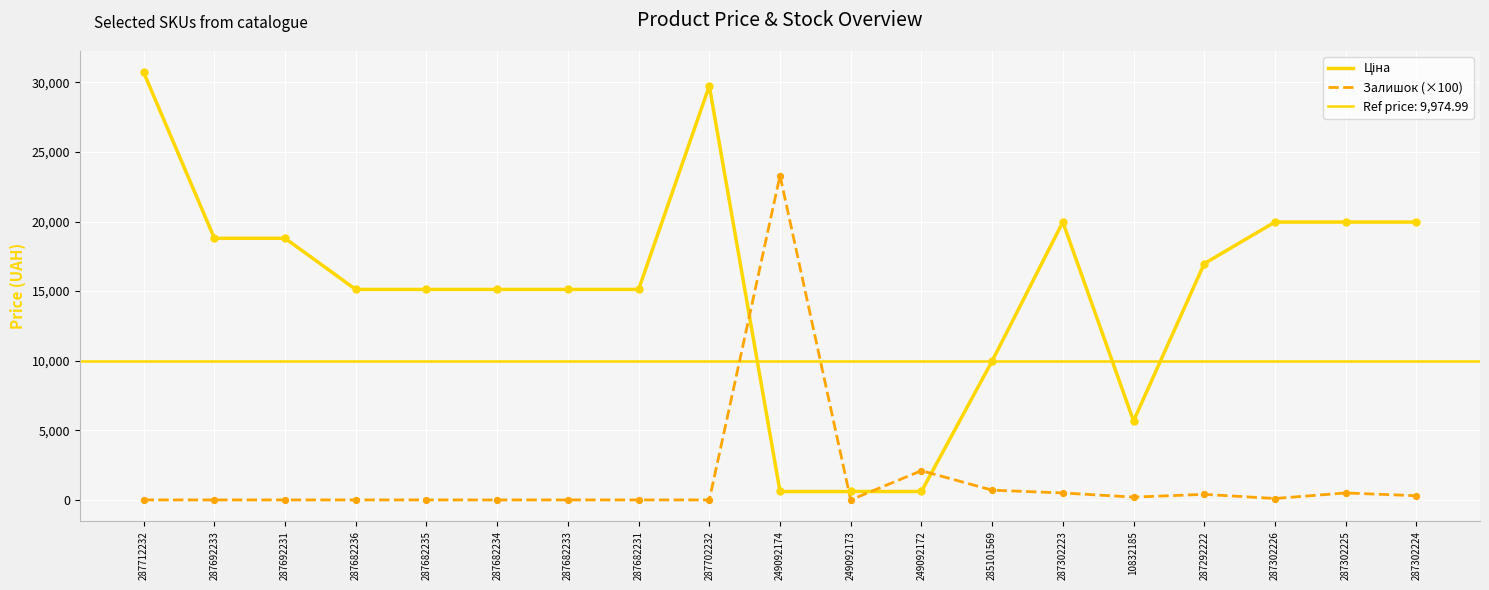

Which series contains the lowest Y value?

Залишок (×100)